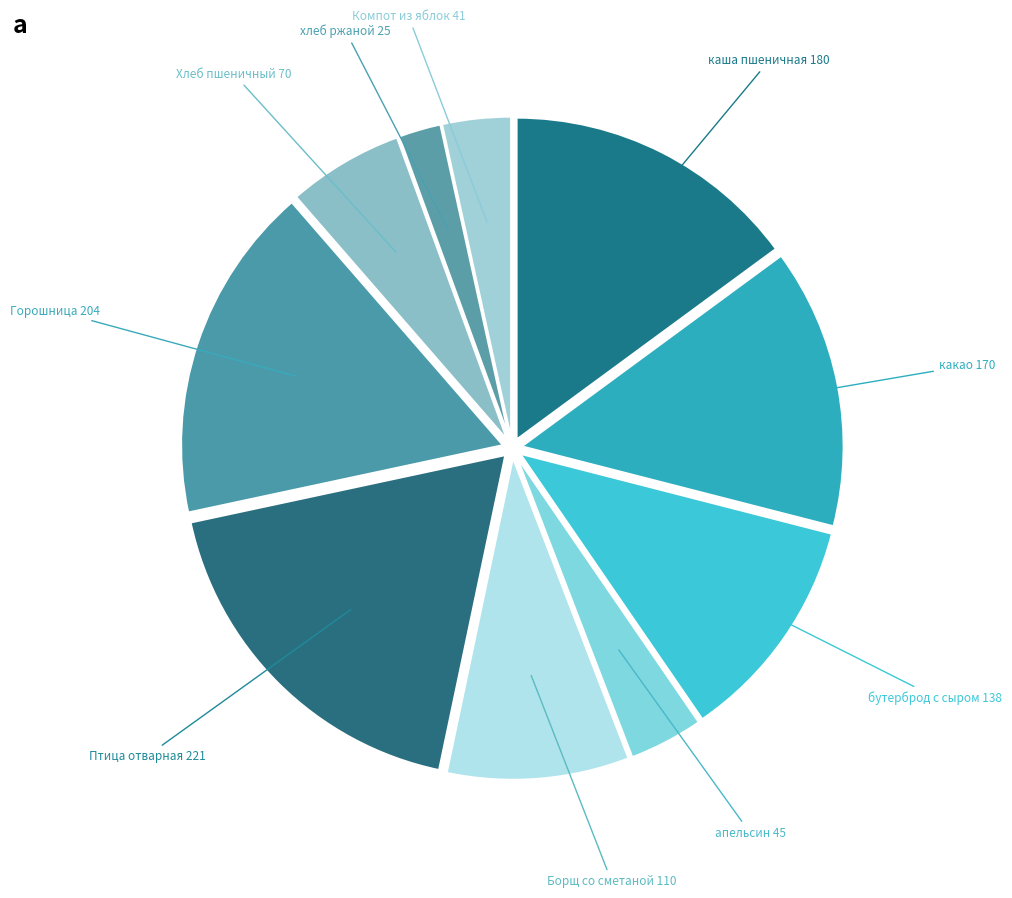

Is there any slice that represents more than half of the pie?

No